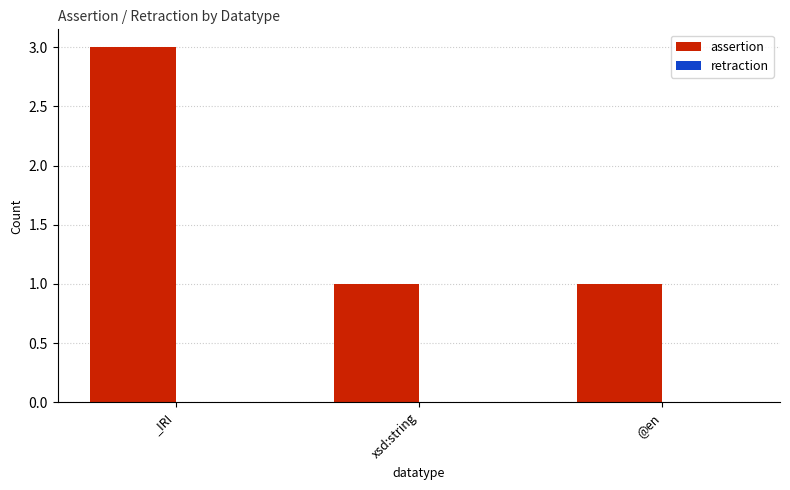

What value does the data have at _IRI?

3